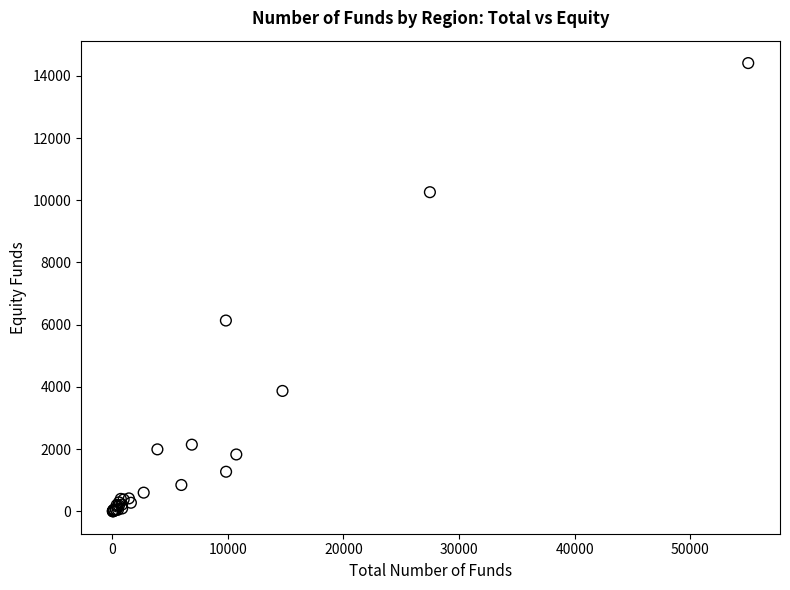

What Y value in the scatter plot is closest to 7205?

6134